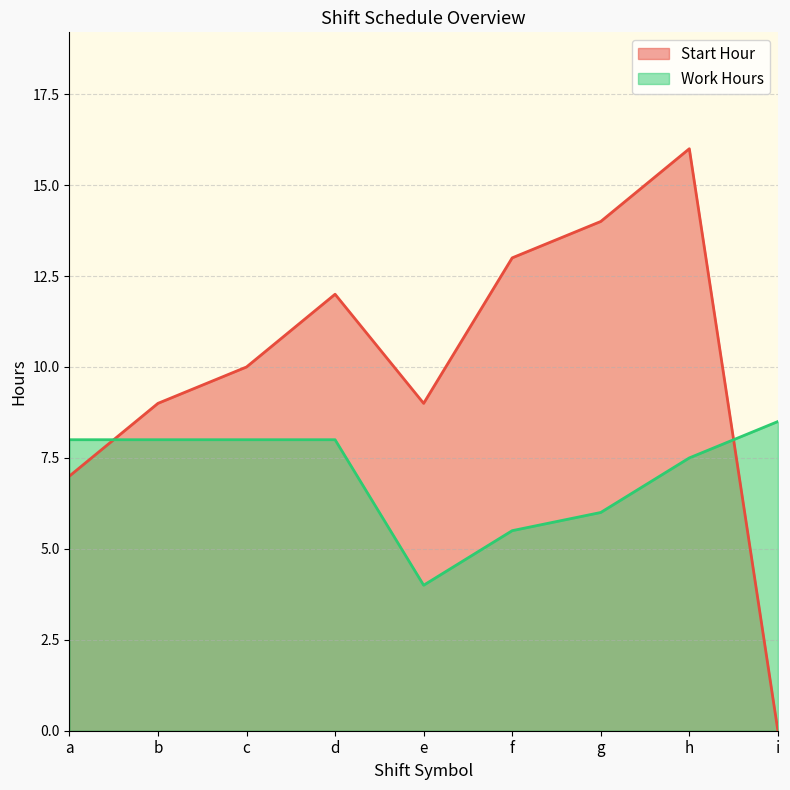

Rank the series at f from lowest to highest value.

Work Hours, Start Hour